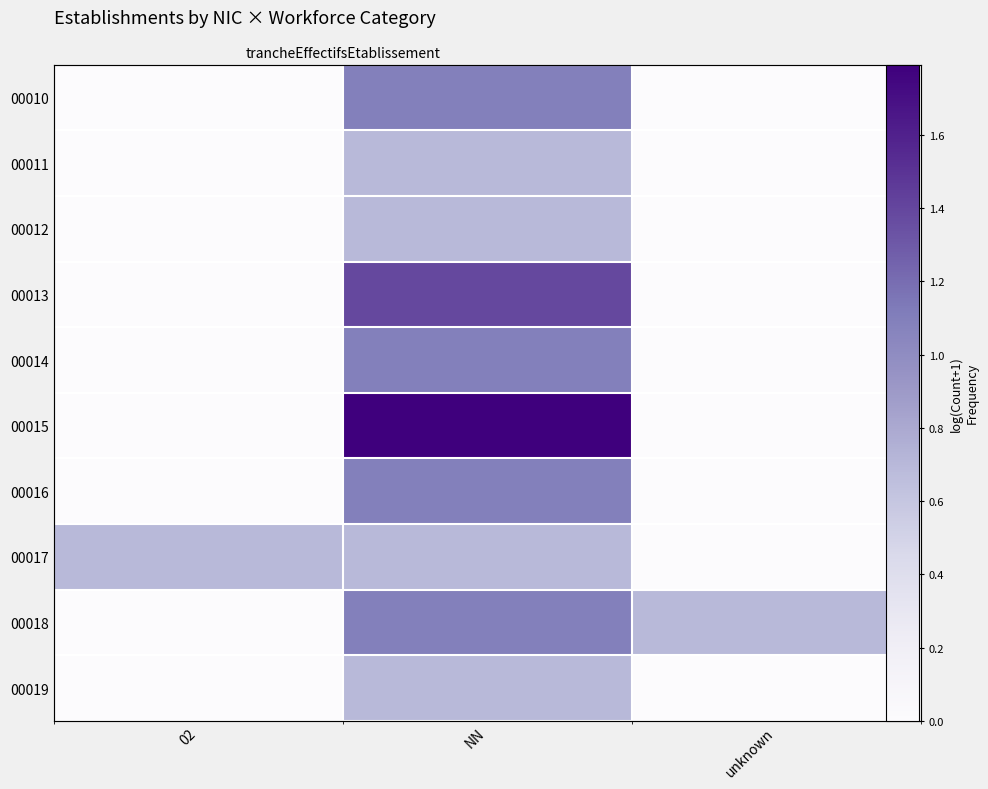

What is the total value across all series at unknown?

0.7